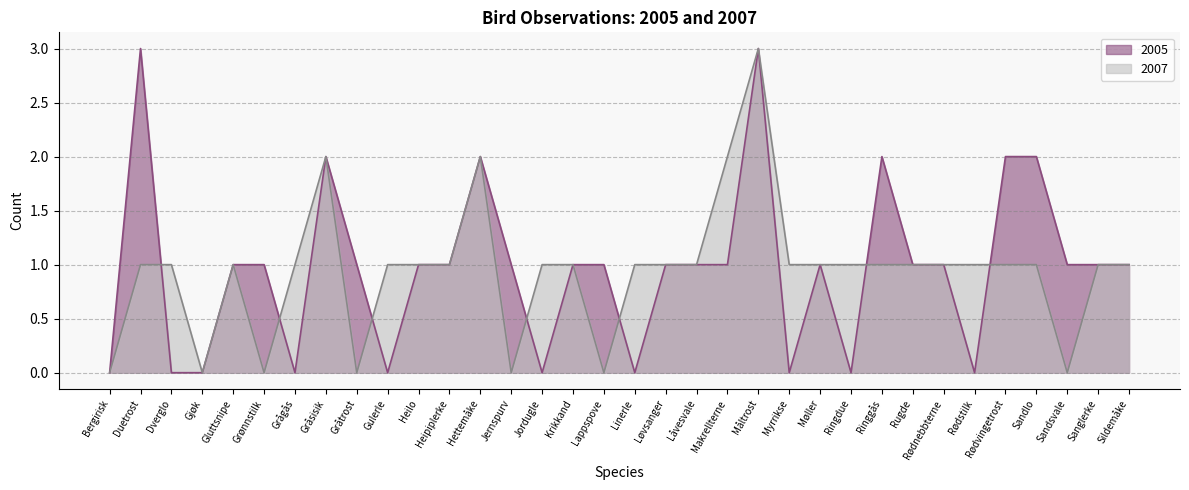

What is the approximate value of 2007 at Heipiplerke?

1